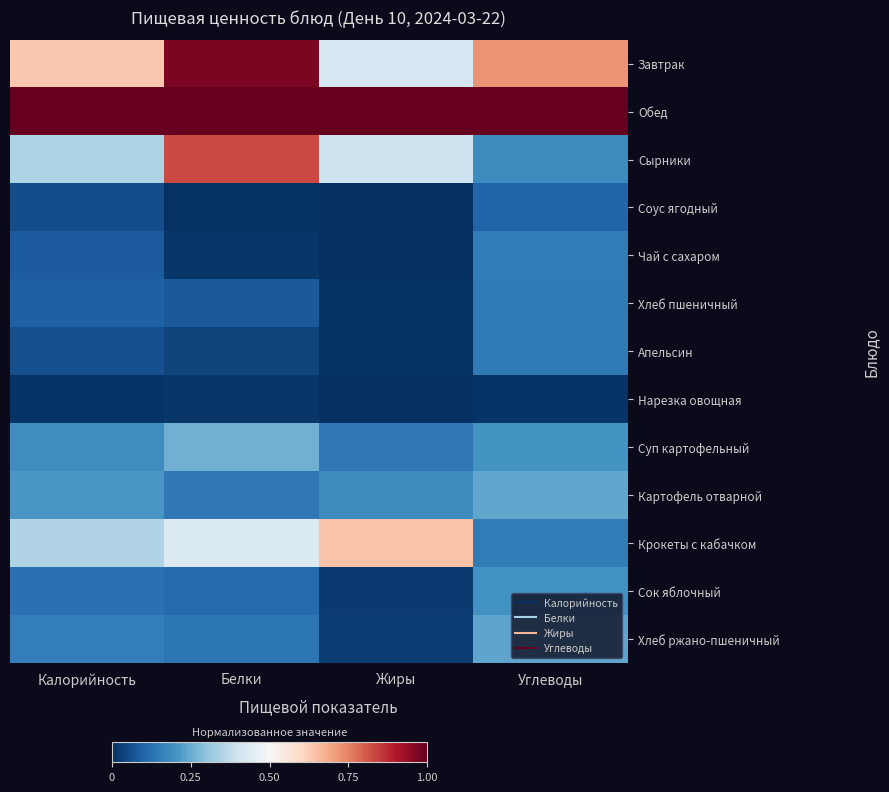

Rank the series by their maximum value, from highest to lowest.

Обед, Завтрак, Сырники, Крокеты с кабачком, Суп картофельный, Картофель отварной, Хлеб ржано-пшеничный, Сок яблочный, Чай с сахаром, Хлеб пшеничный, Апельсин, Соус ягодный, Нарезка овощная